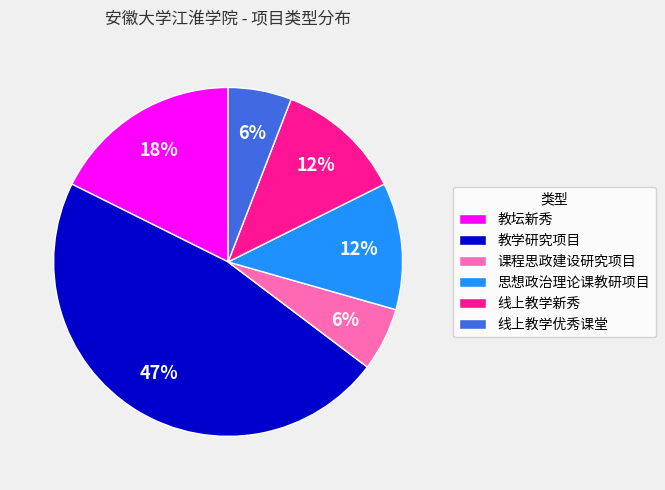

How many slices are in this pie chart?

6